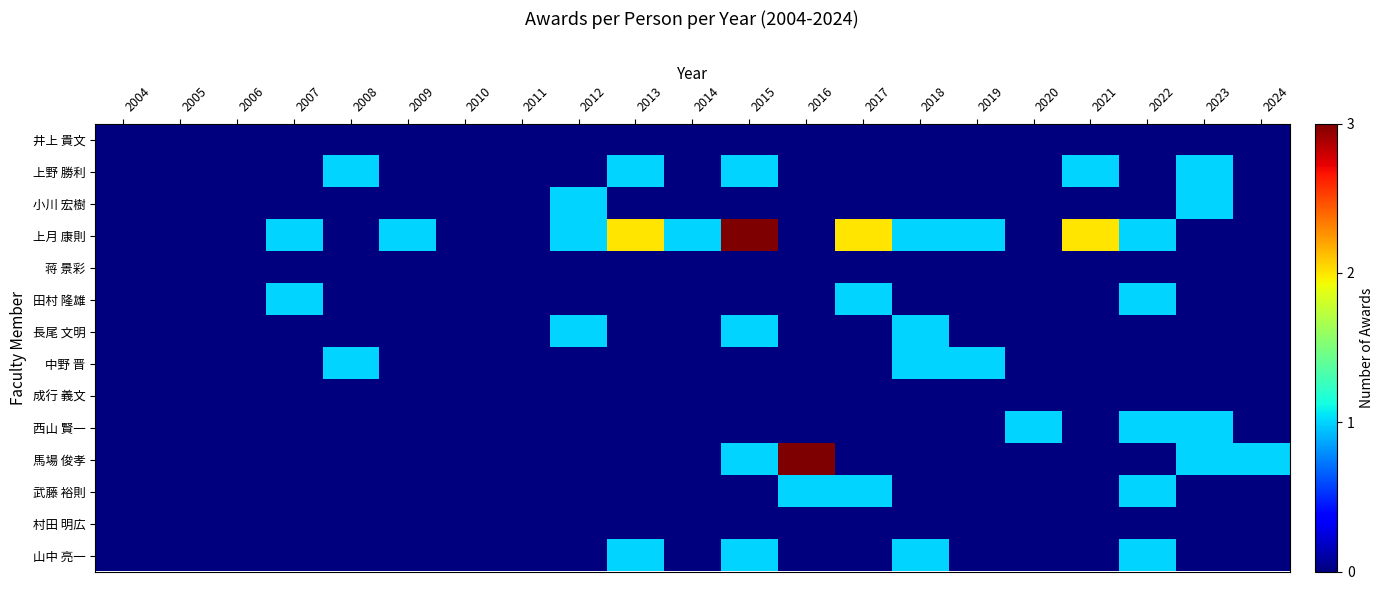

At how many categories does at least one series exceed 2?

2